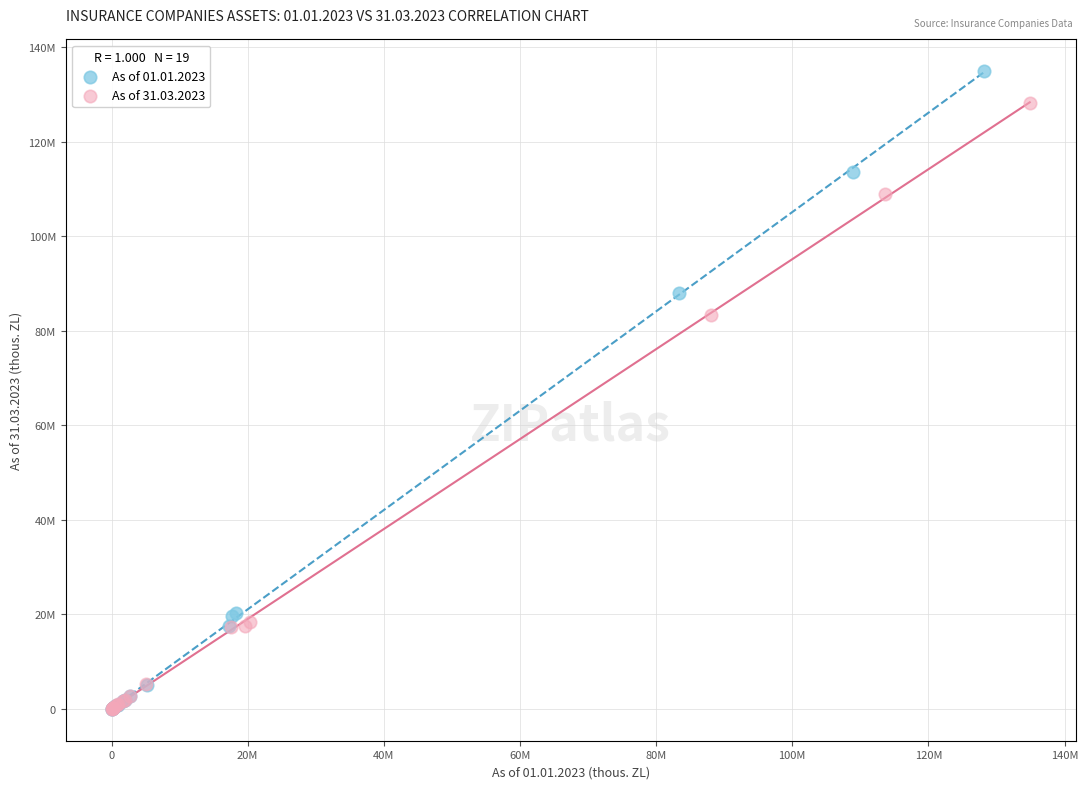

What are all the series names shown in the legend?

As of 01.01.2023, As of 31.03.2023